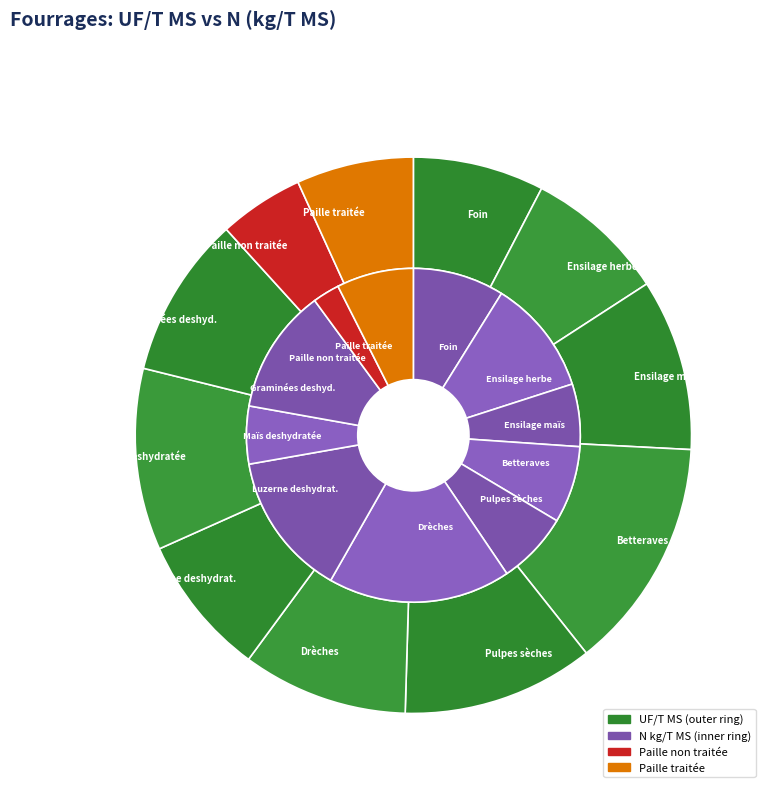

Is it true that Luzerne deshydrat. is 1% of the pie?

False